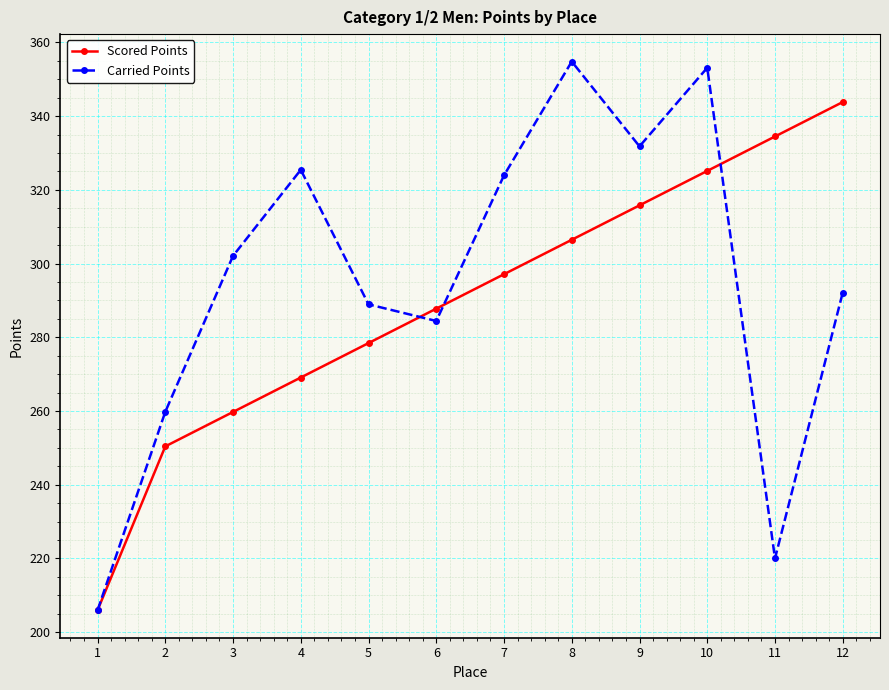

At which category does Carried Points reach its first local peak?

4